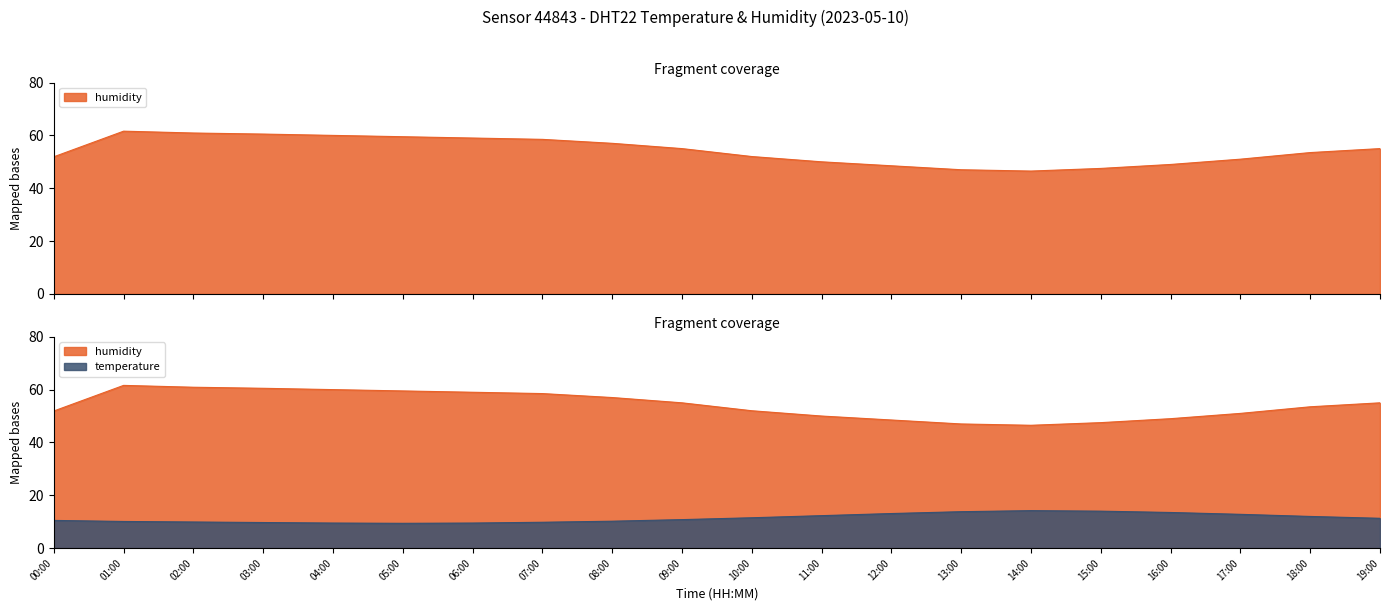

True or false: temperature and humidity intersect in this chart.

False